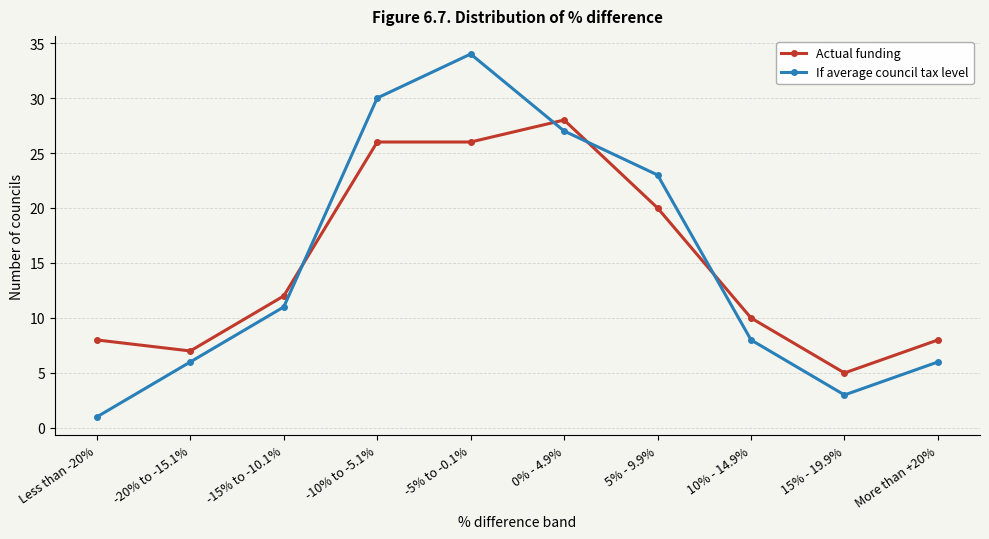

How many lines are shown in the chart?

2